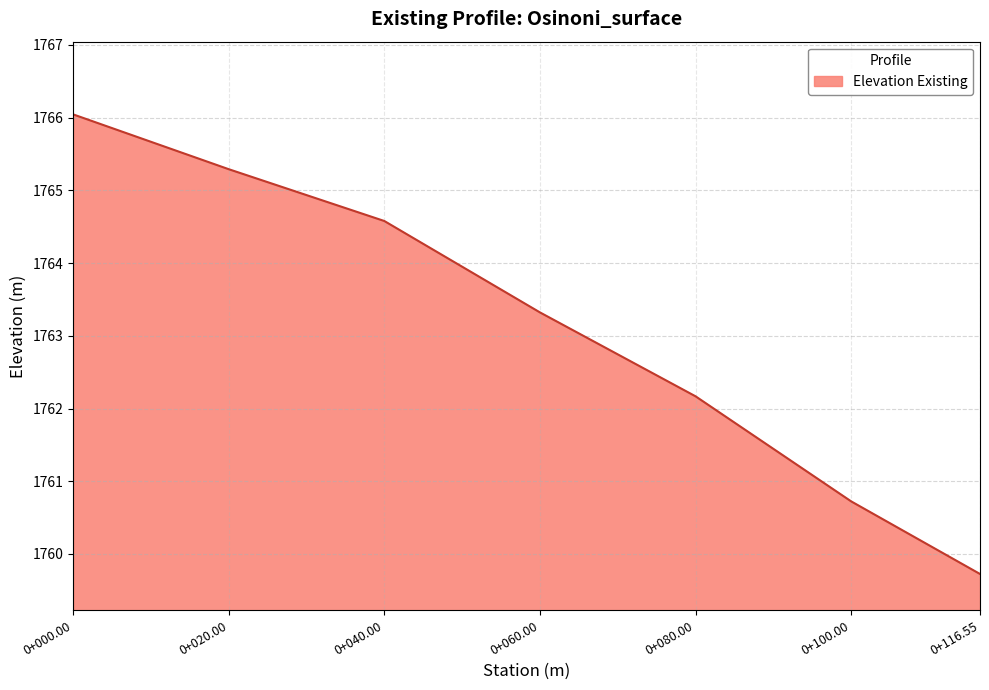

The value at 0+100.00 is 2716.7. True or false?

False